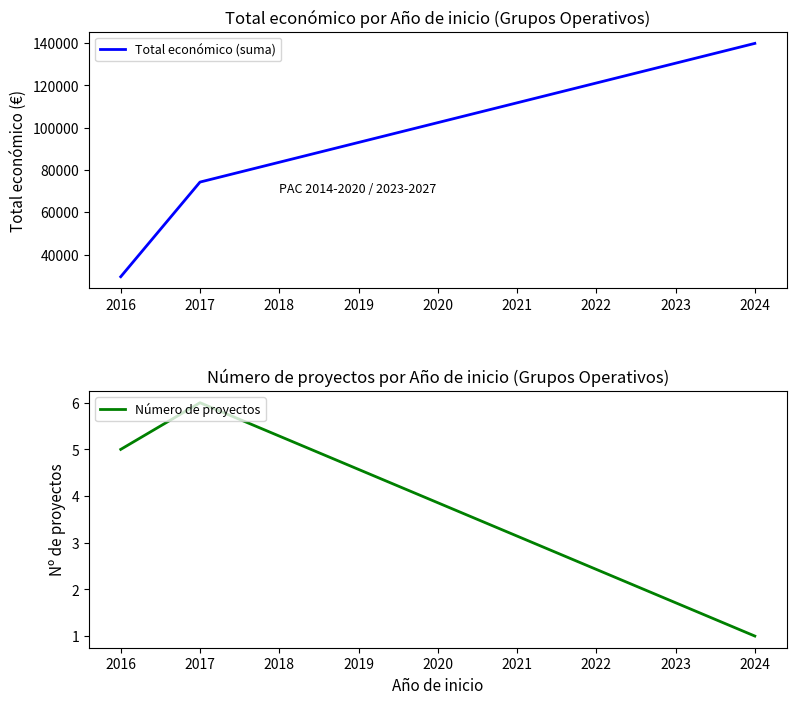

At which label is Total económico (suma) closest to 84709?

2017